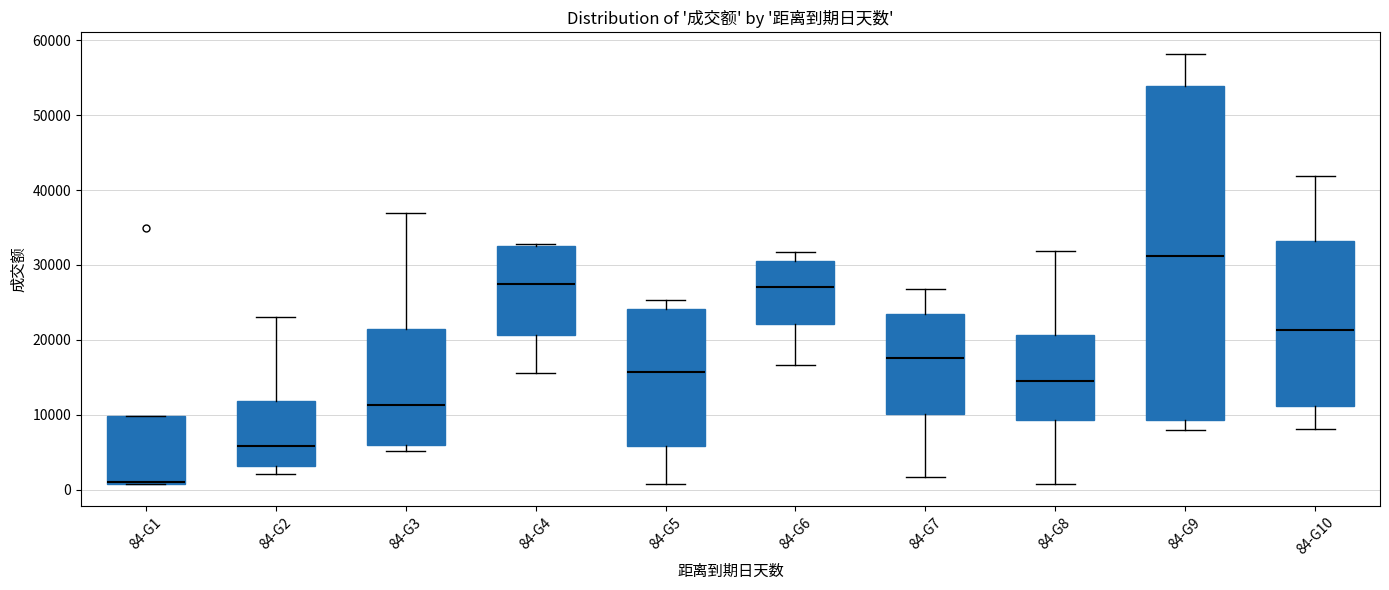

Which box's median line is the highest?

84-G9